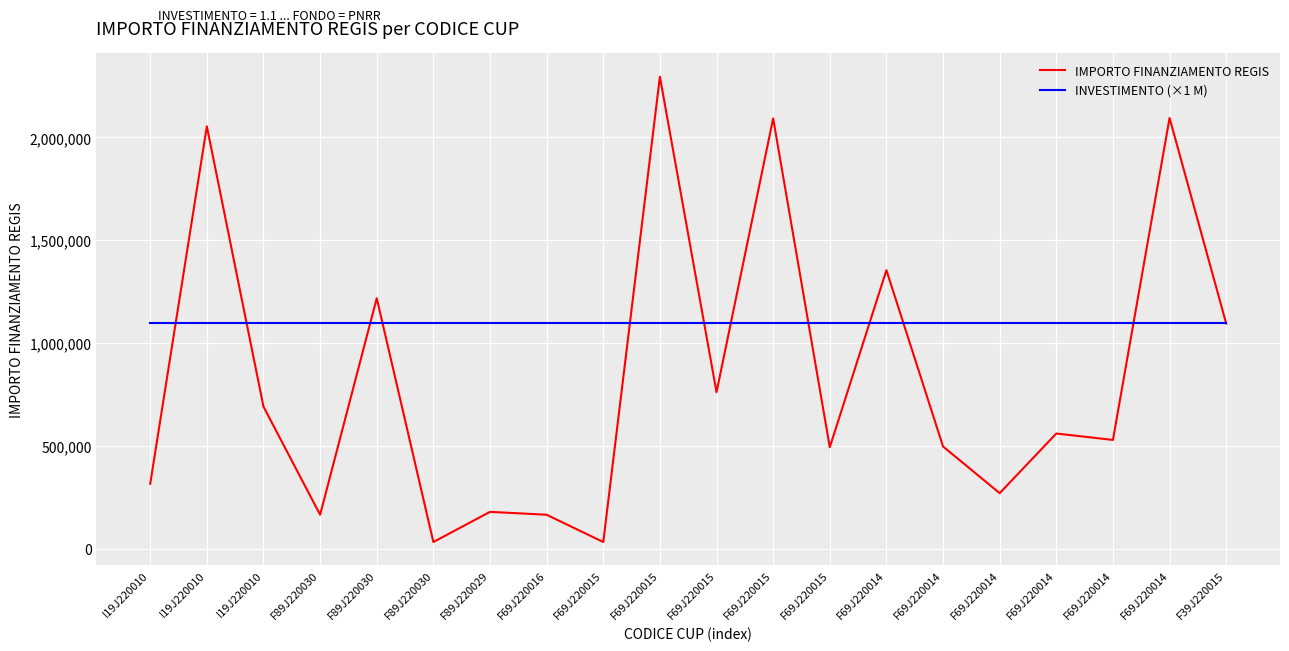

True or false: INVESTIMENTO (×1 M) has a value of 1100000.0 at F69J220015.

True